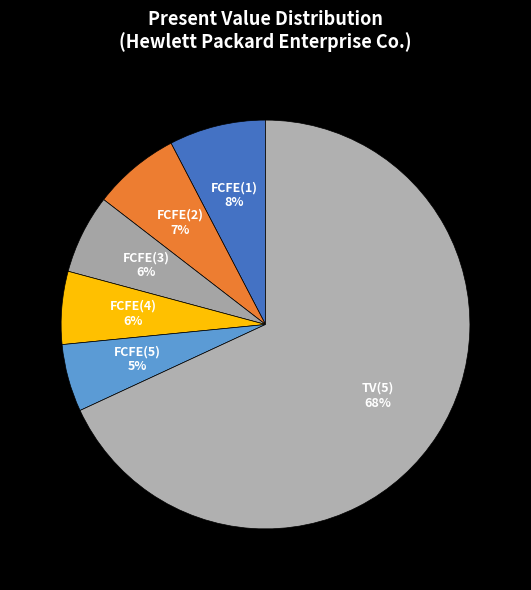

Which category has the biggest portion of the pie?

TV(5)